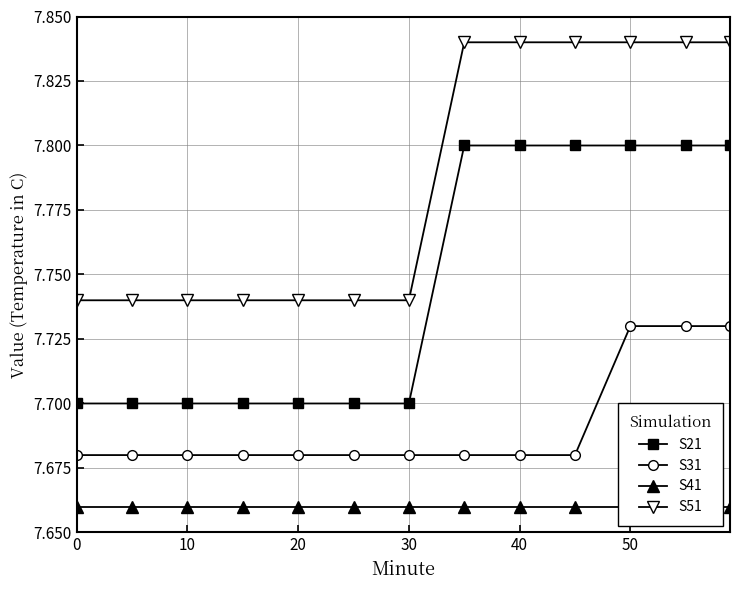

How many lines are shown in the chart?

4